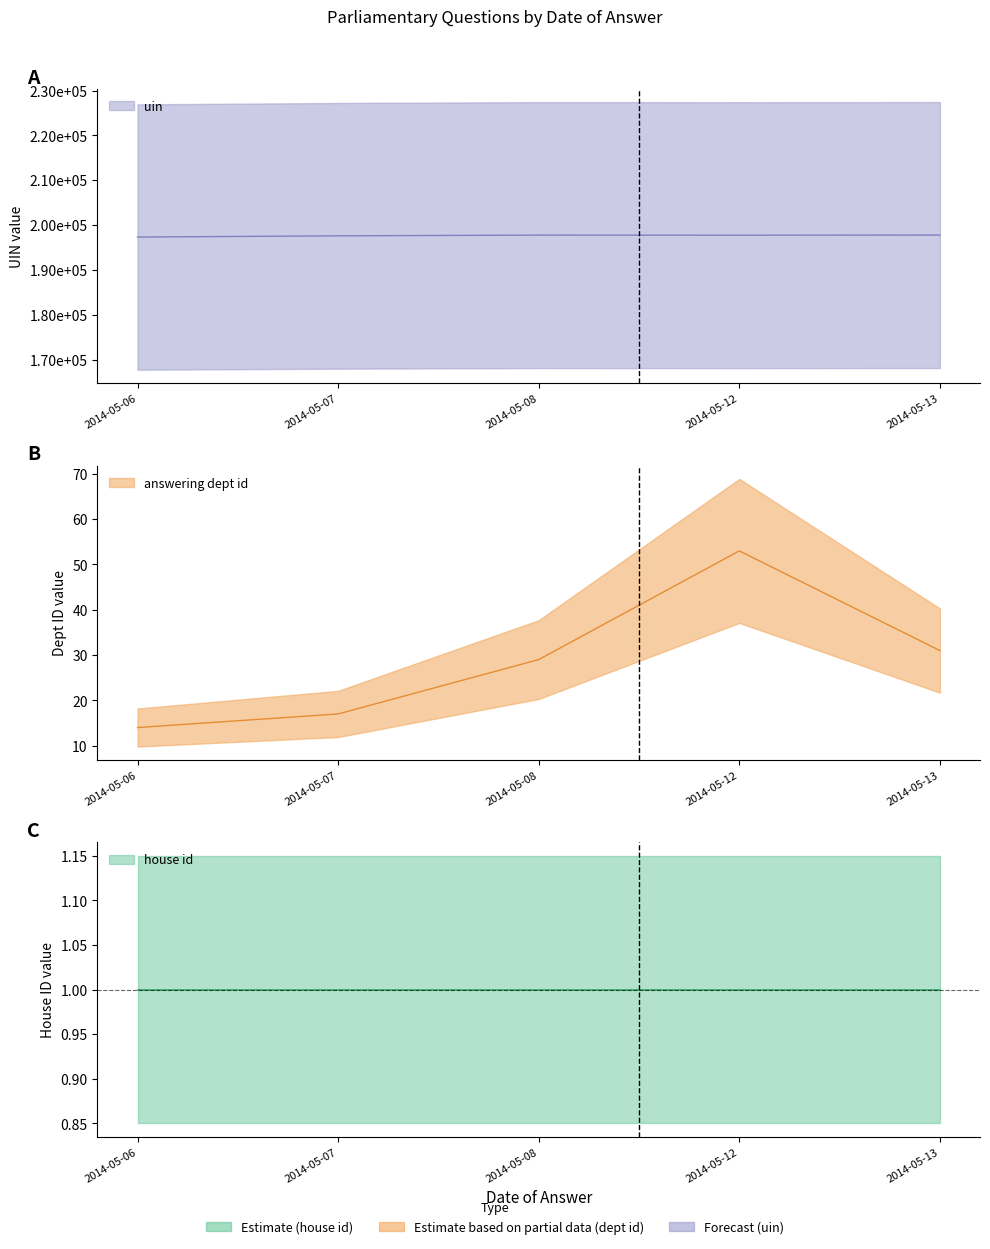

In uin, how many points are lower than both neighbors (excluding endpoints)?

1